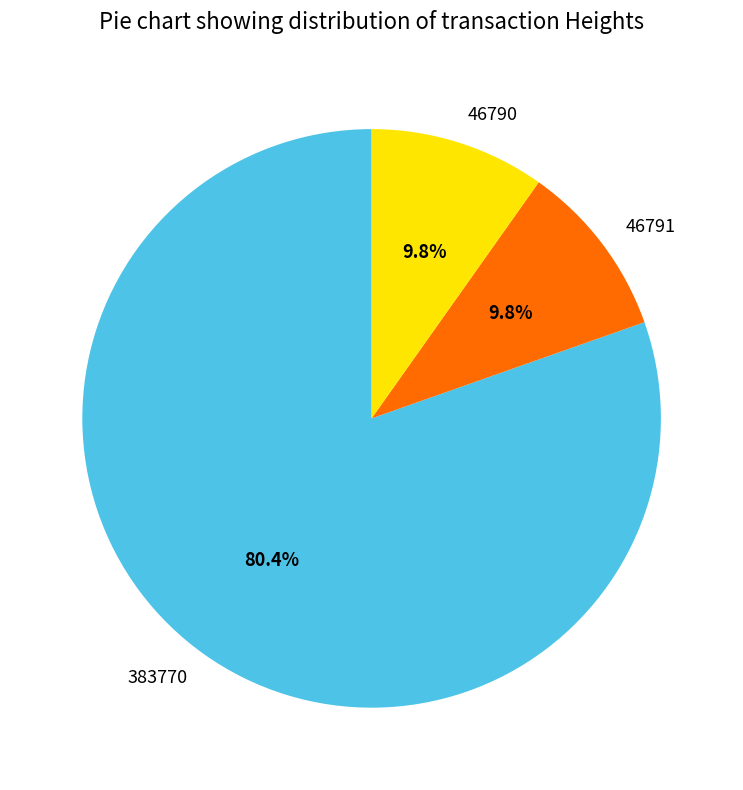

Which slice is the largest?

383770